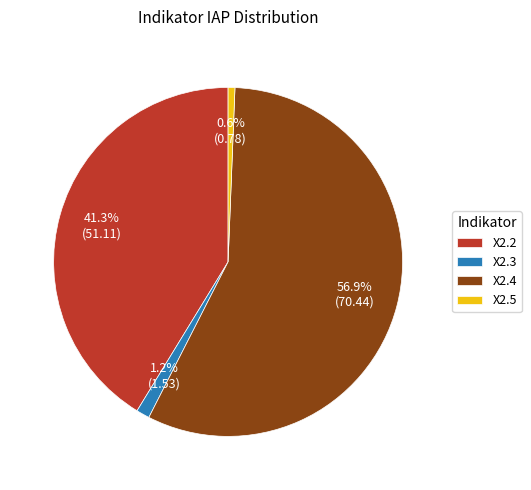

True or false: X2.5 accounts for 11% of the total.

False